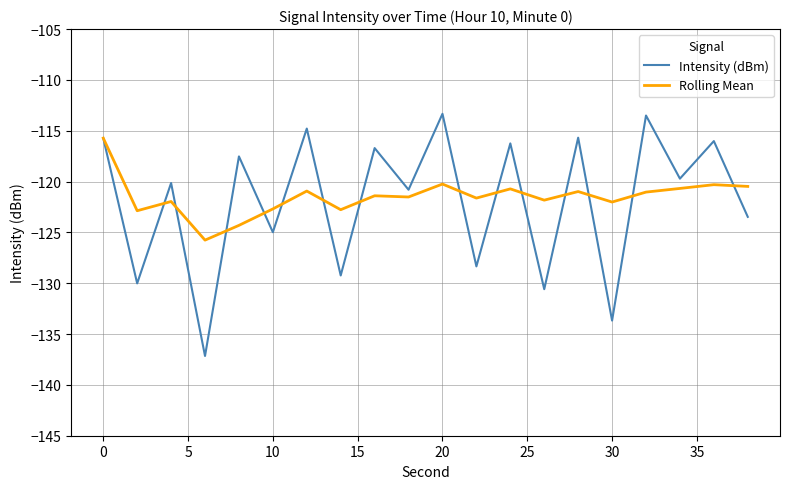

What is the maximum value for Intensity (dBm)?

-113.3